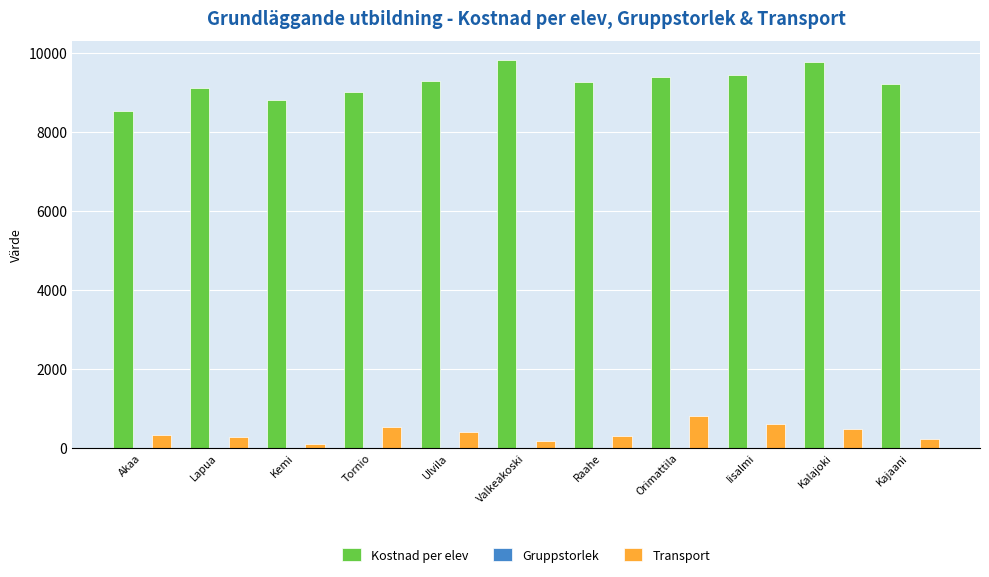

Is it true that Kostnad per elev equals 9210.8 at Kajaani?

True